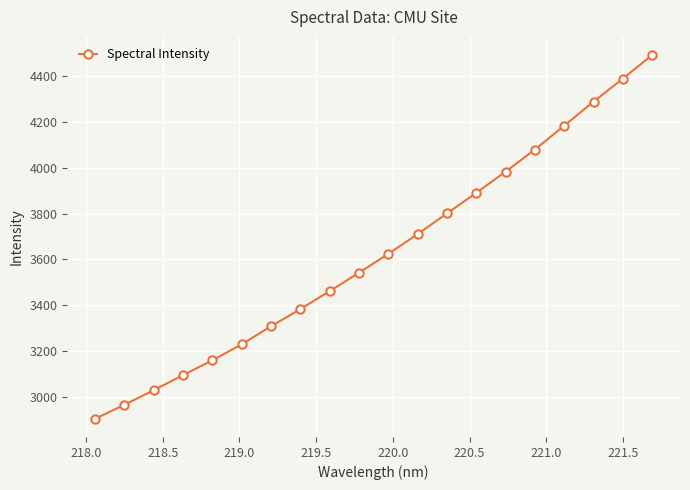

Reading left to right, what are all the values shown in this chart?

2904.3	2965.6	3029.3	3095.1	3159.7	3229.6	3308.3	3383.5	3461.7	3542.3	3624.5	3710.7	3801.0	3890.7	3983.4	4079.8	4184.0	4288.8	4389.4	4492.1